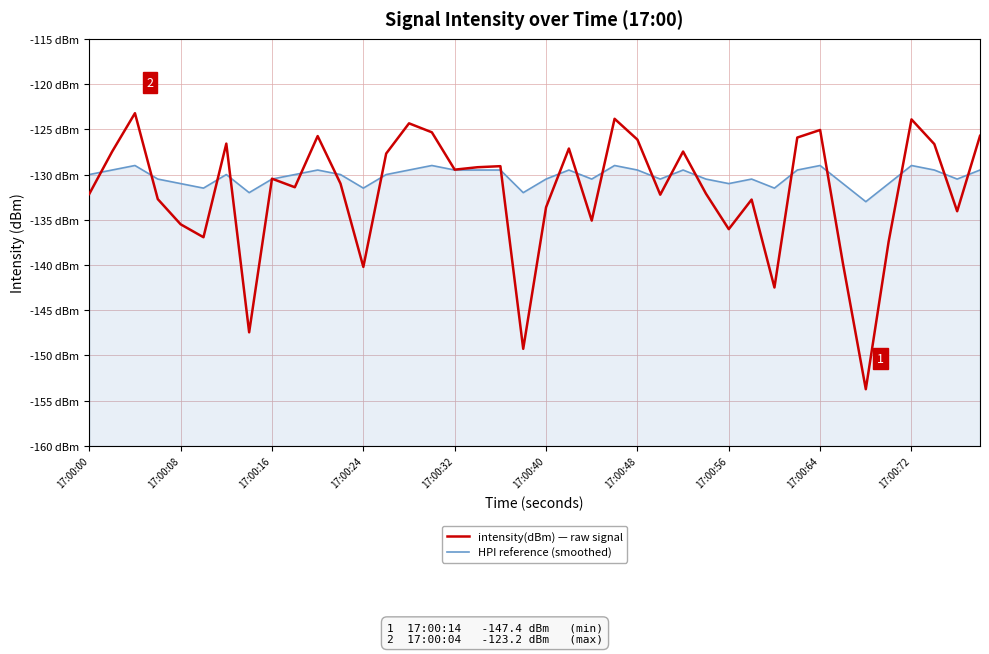

List the series in order of their peak value, highest first.

intensity(dBm) — raw signal, HPI reference (smoothed)